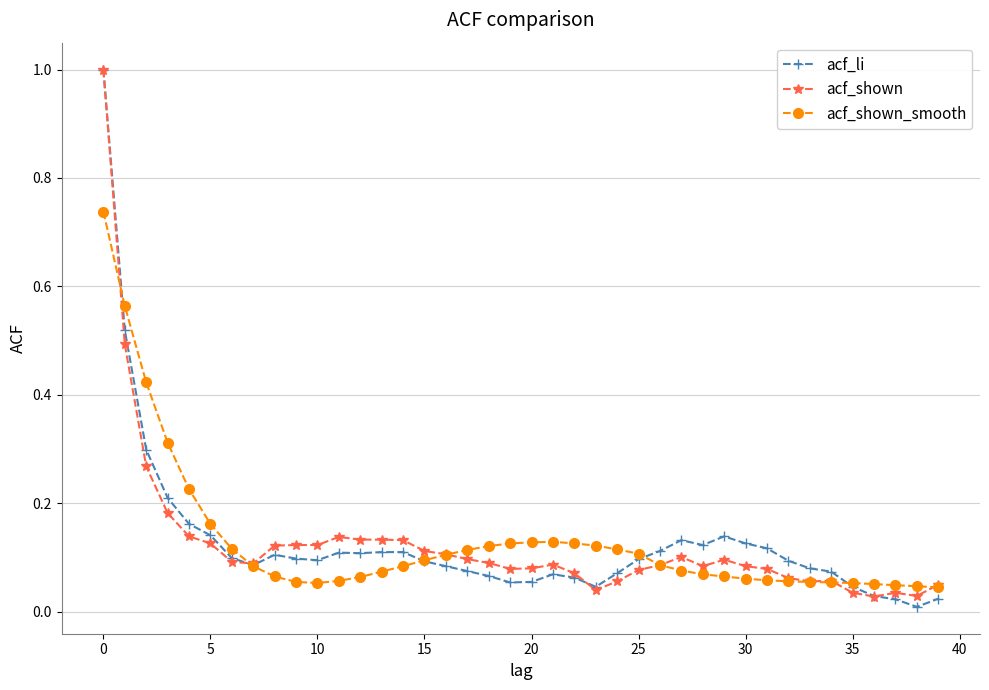

How many lines are shown in the chart?

3